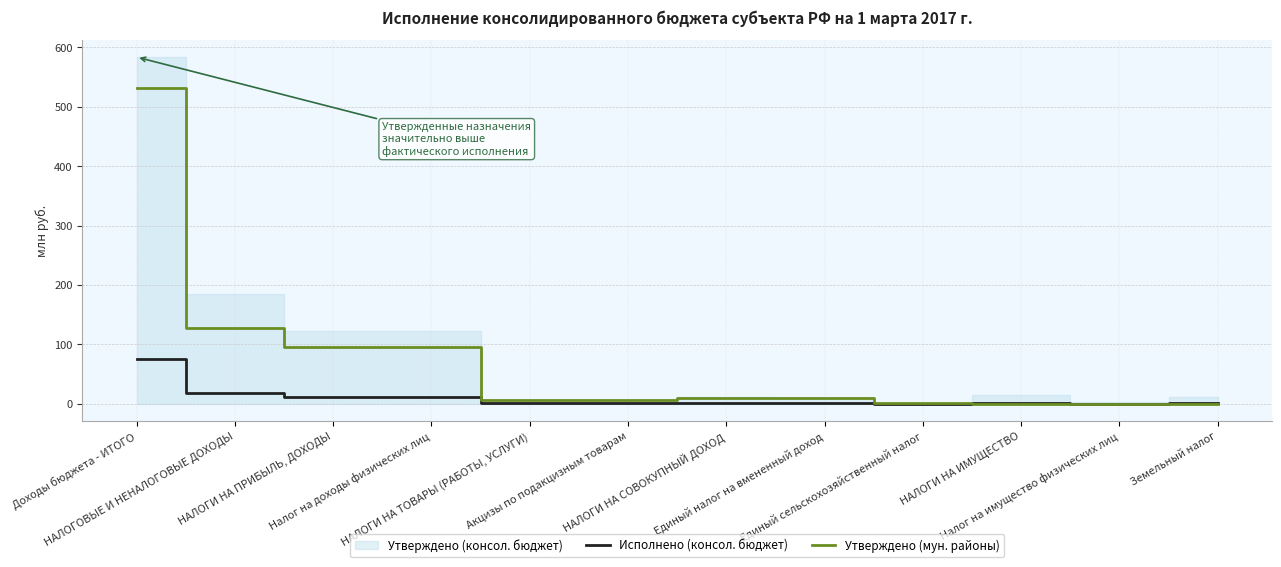

At which category does Исполнено (консол. бюджет) reach its first local valley?

Единый сельскохозяйственный налог